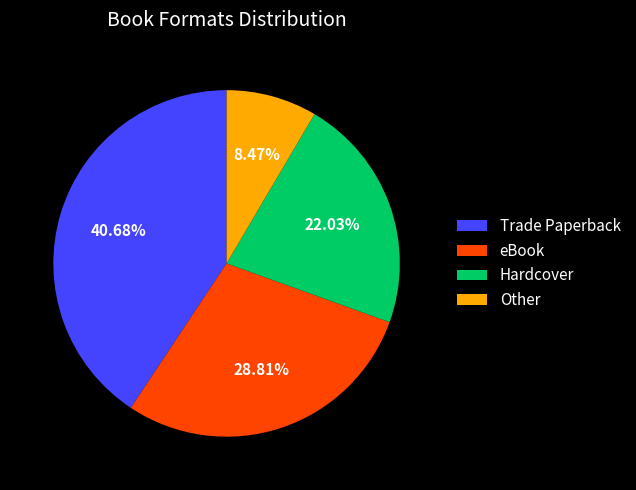

To the nearest percent, what is the combined percentage of Hardcover and Other?

31%